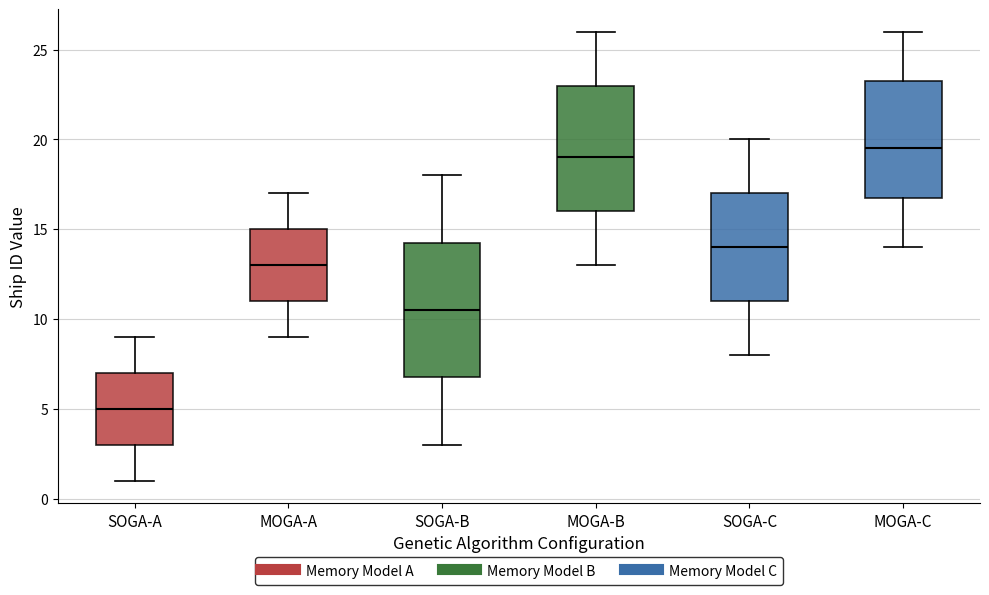

Comparing the boxes themselves (not the whiskers), which one is the tallest?

SOGA-B